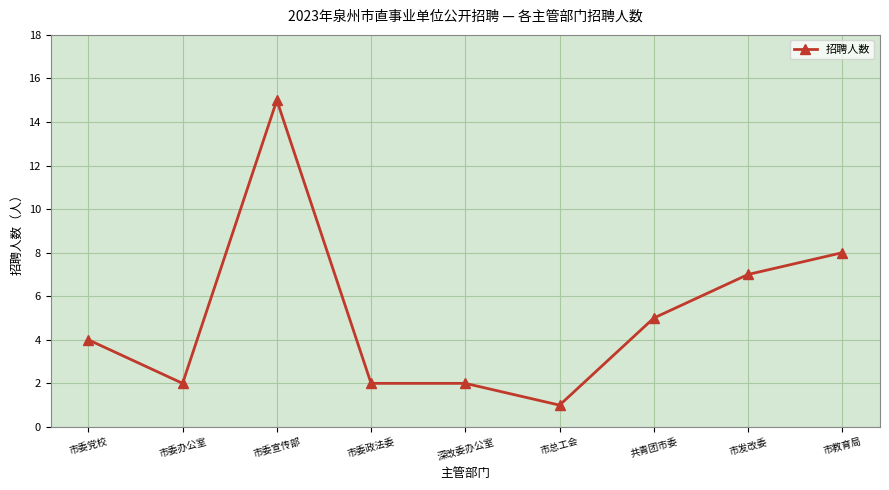

At which category does the data reach its first local peak?

市委宣传部